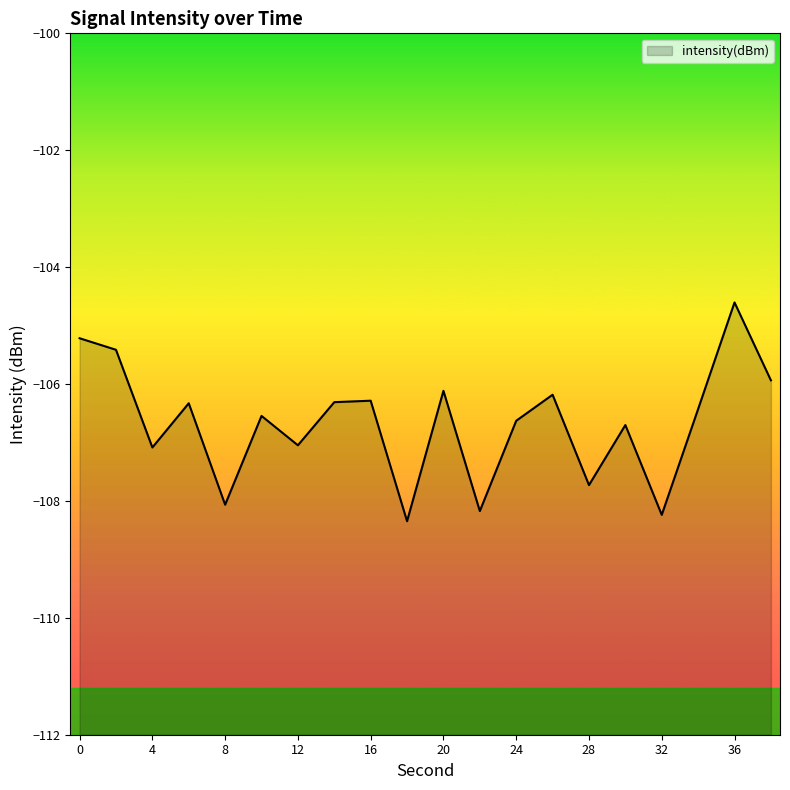

What is the value of the 7th point from the left?

-107.0